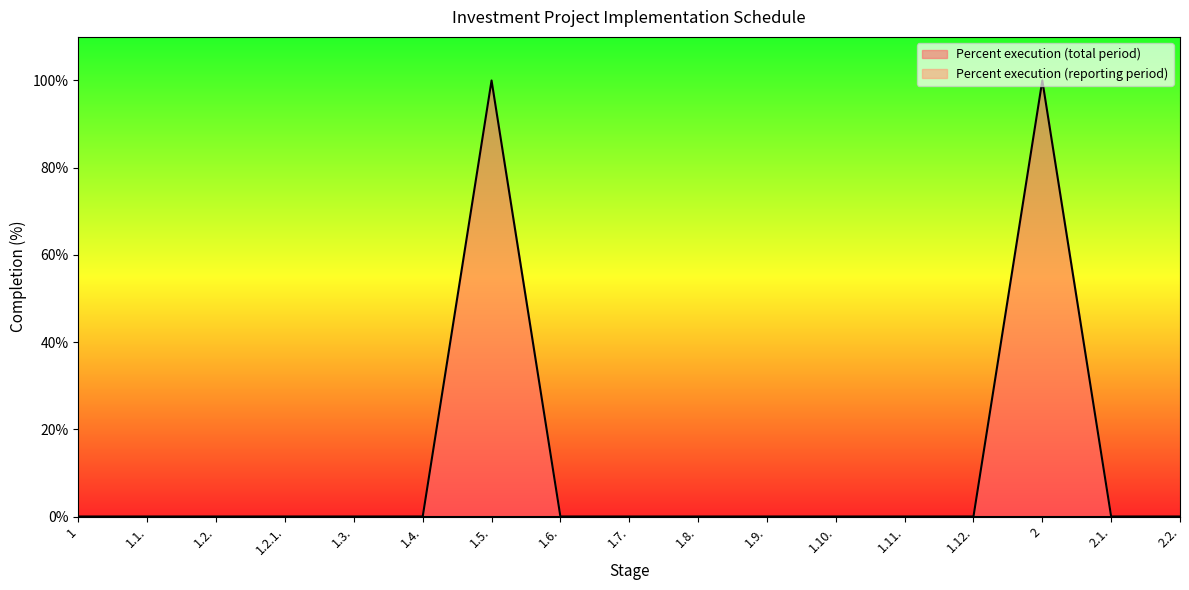

What is the difference between the maximum and second lowest values?

100